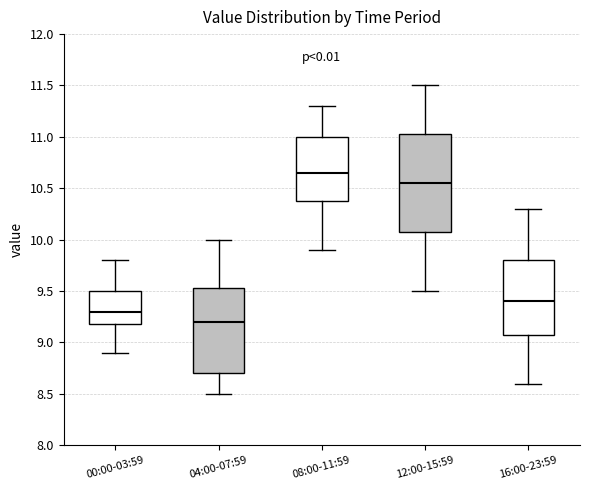

Where is the upper edge of the box for 04:00-07:59 on the y-axis? The values are not printed on the chart, so give them approximately, as read against the axis.

9.55